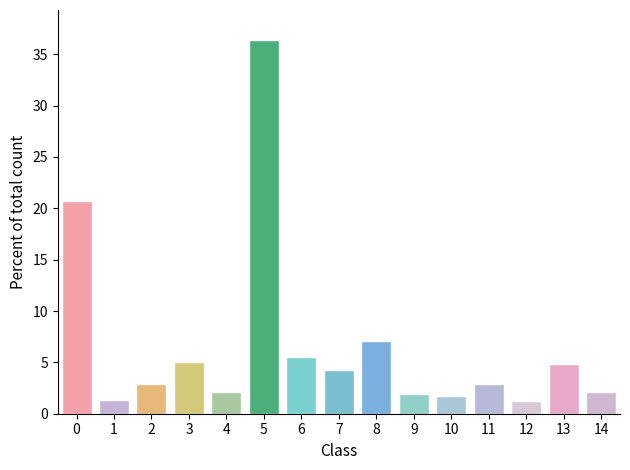

The chart shows a value of 1.9 at 9. True or false?

True